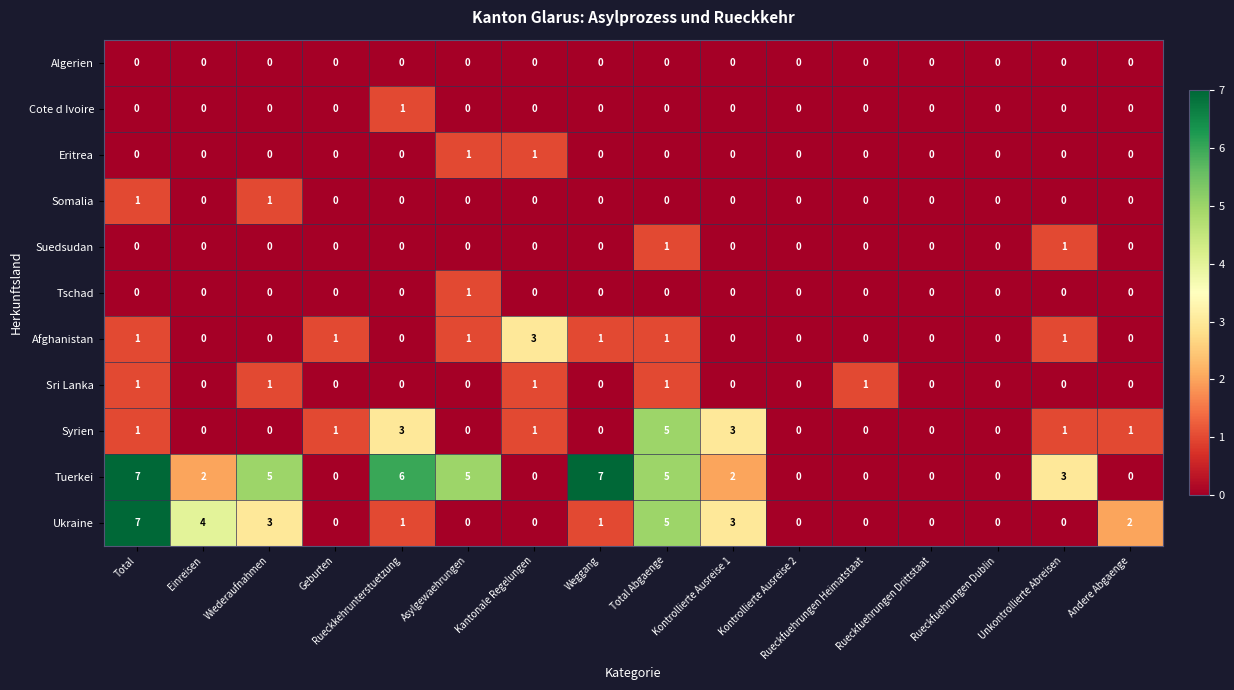

What is the maximum value shown in the chart?

7